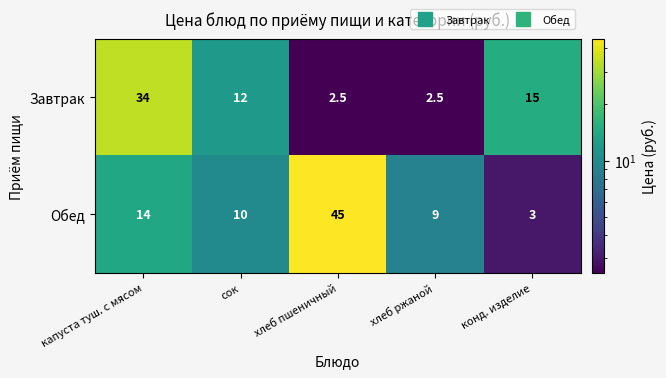

What is the spread (max minus min) of values at капуста туш. с мясом?

20.0